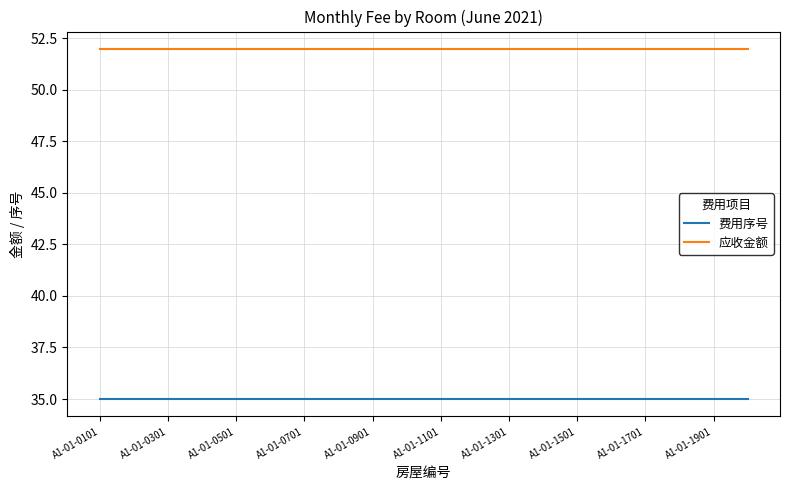

True or false: 应收金额 and 费用序号 cross at least once.

False